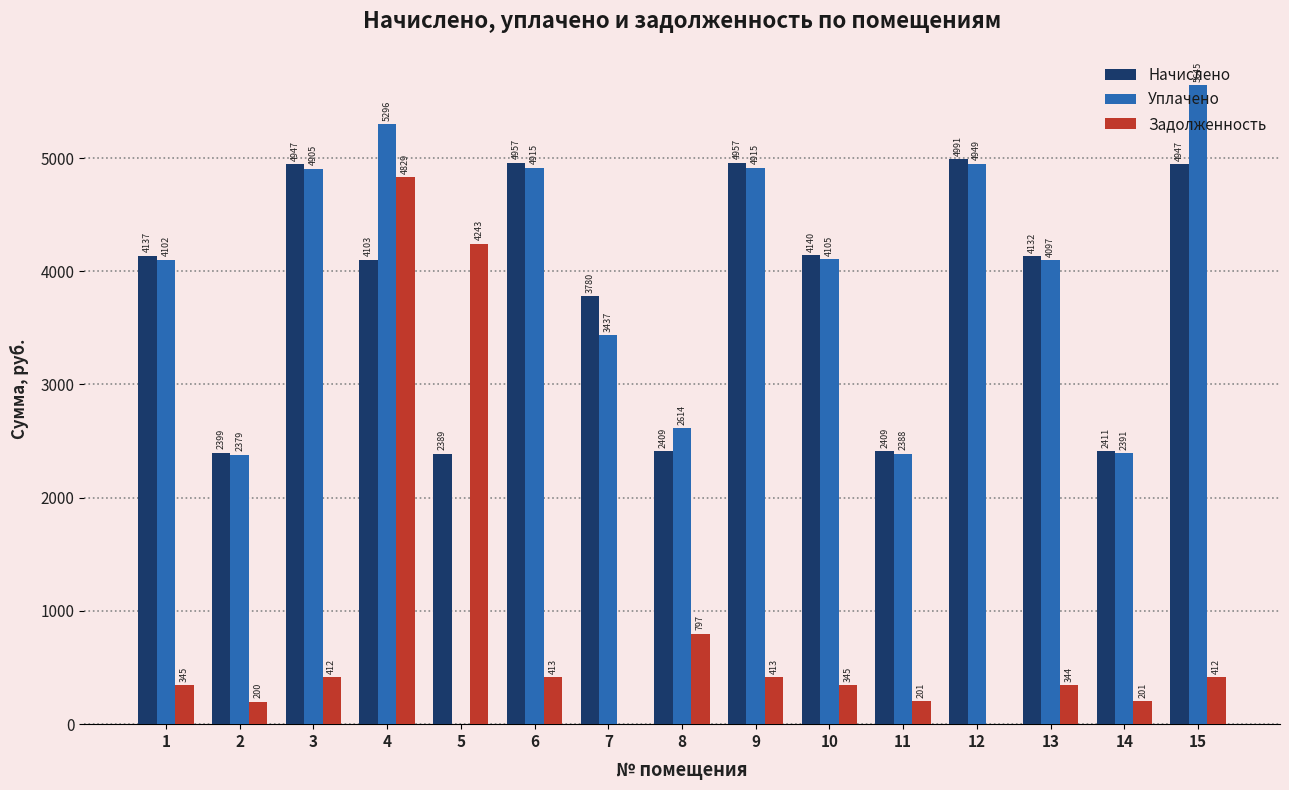

What are all the series names shown in the legend?

Начислено, Уплачено, Задолженность